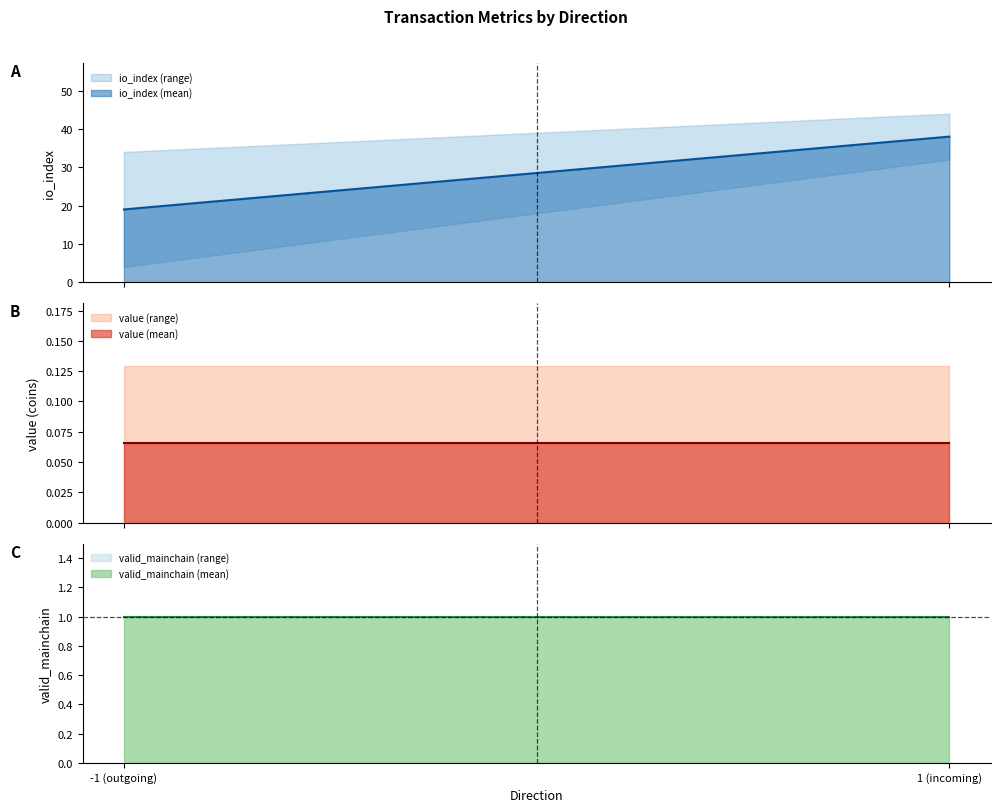

What is the sum of the valid_mainchain values at 1 and 1?

2.0